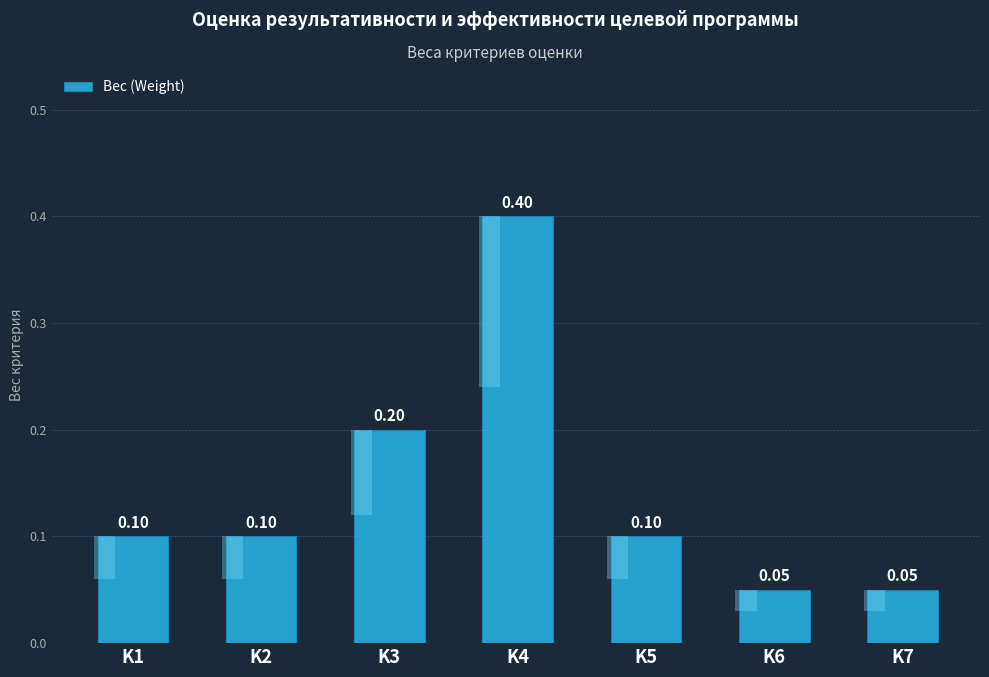

Count the values in the range 0 to 1.

7